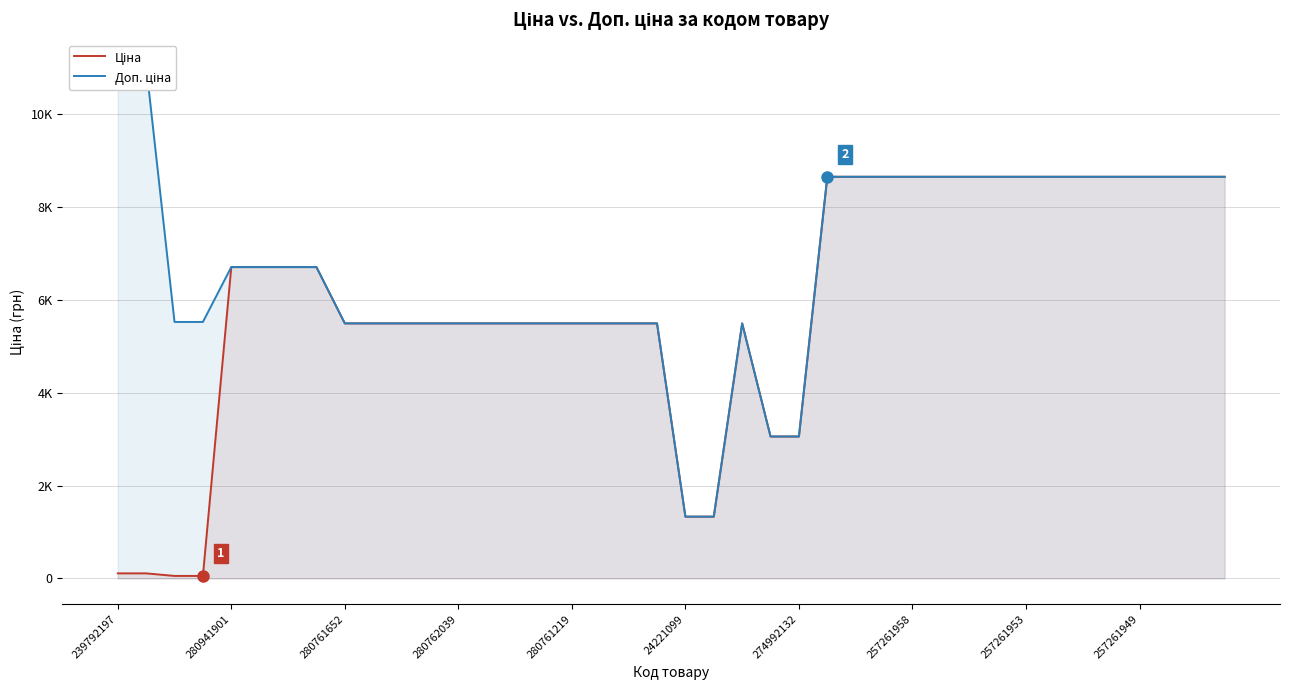

At how many categories does at least one series exceed 8980?

2